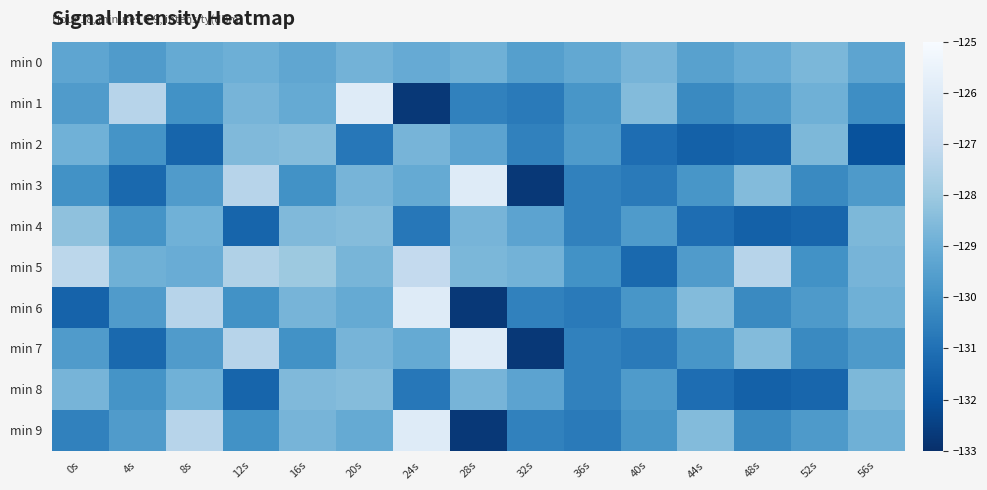

What is the greatest value displayed?

-126.0